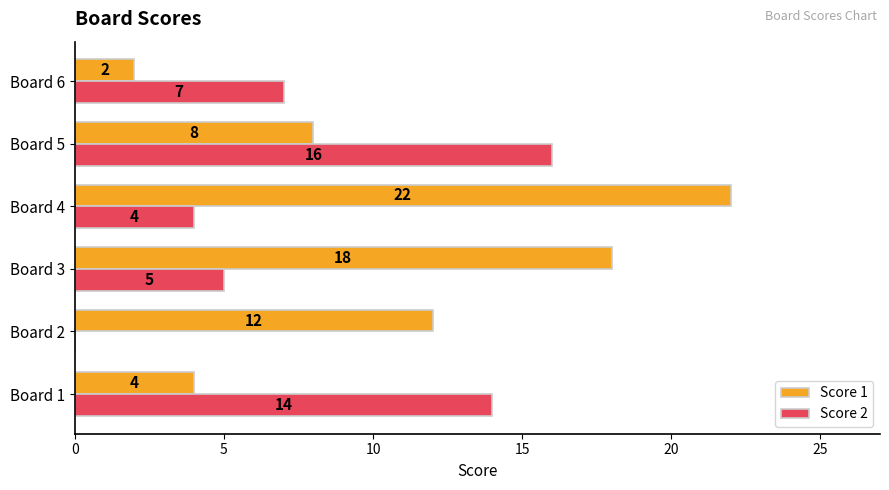

What is the maximum value for Score 1?

22